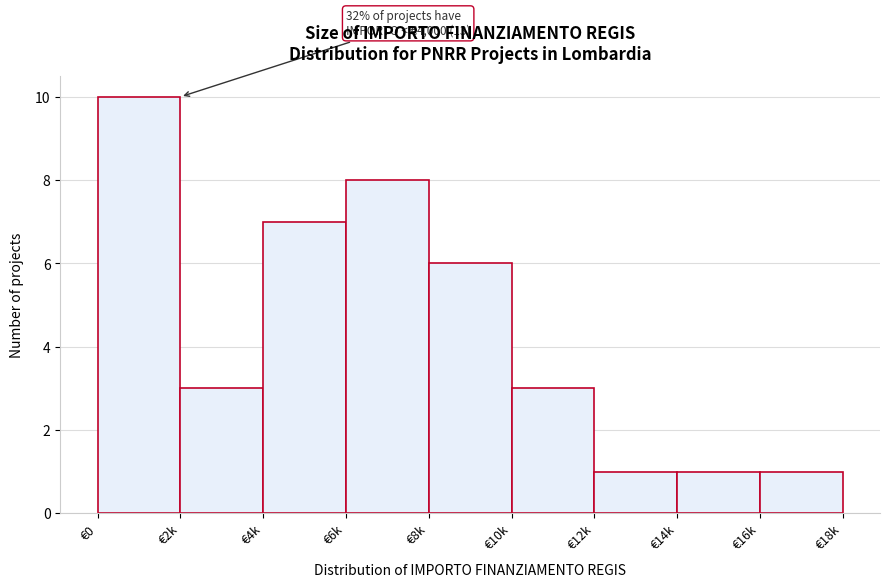

Reading left to right, extract all data points from this chart.

10	3	7	8	6	3	1	1	1